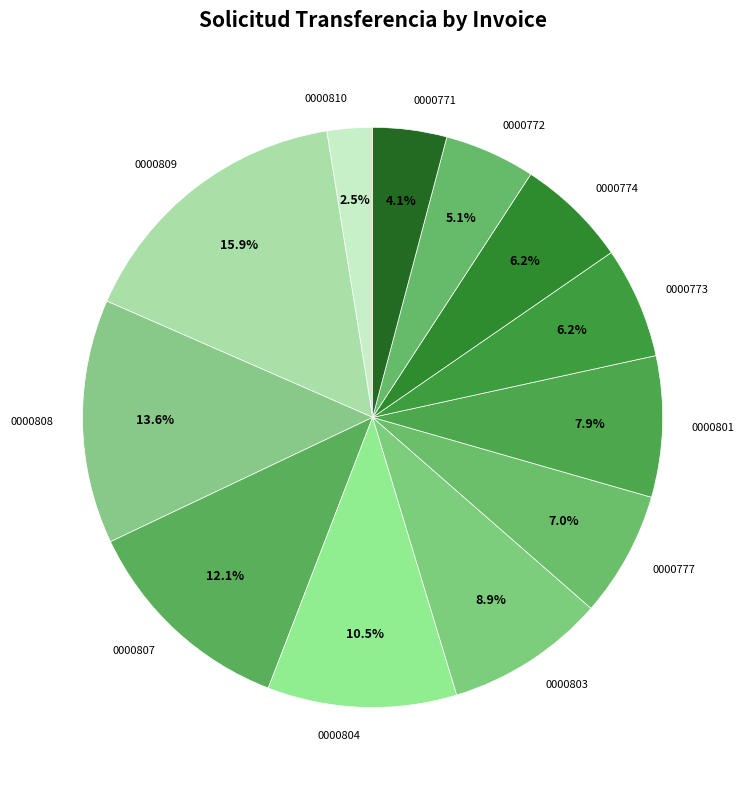

Is 0000773 the majority of the pie?

No